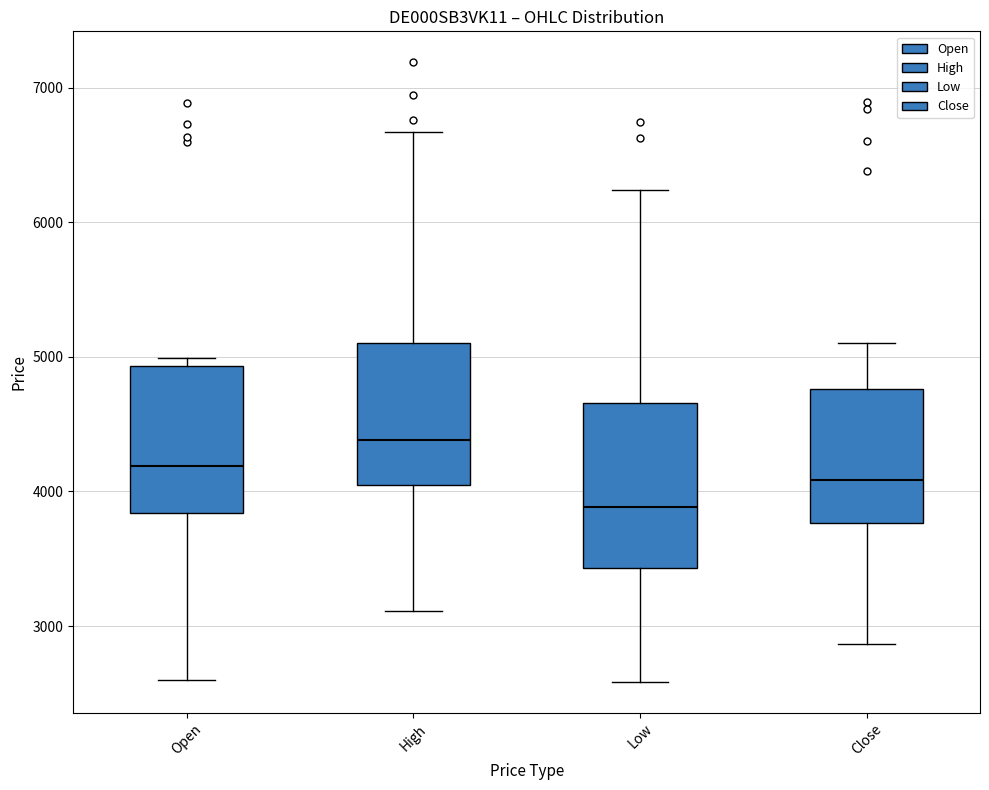

Which box's median line is the highest?

High